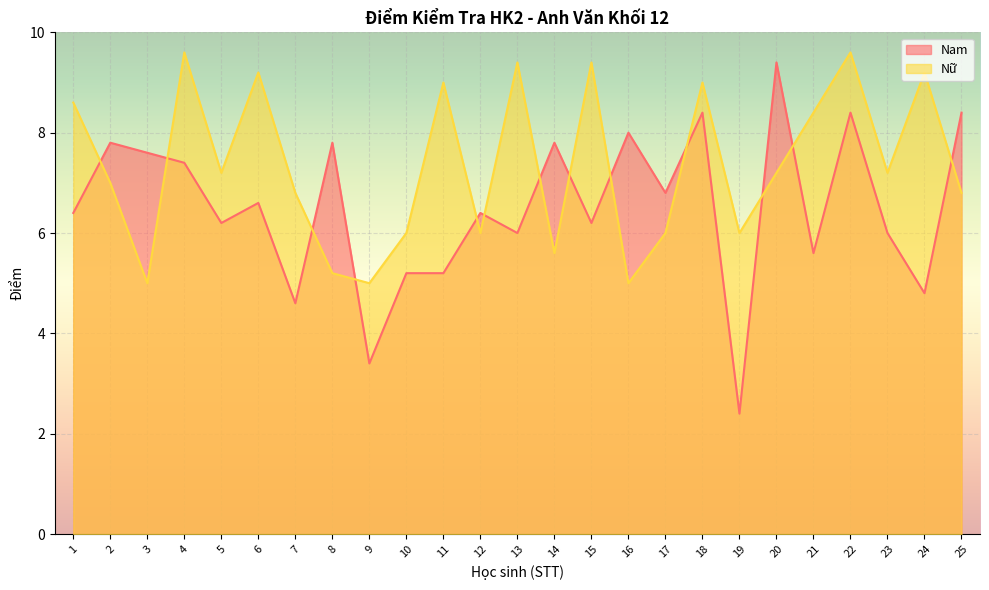

How many interior local valleys does the Nam series have?

9